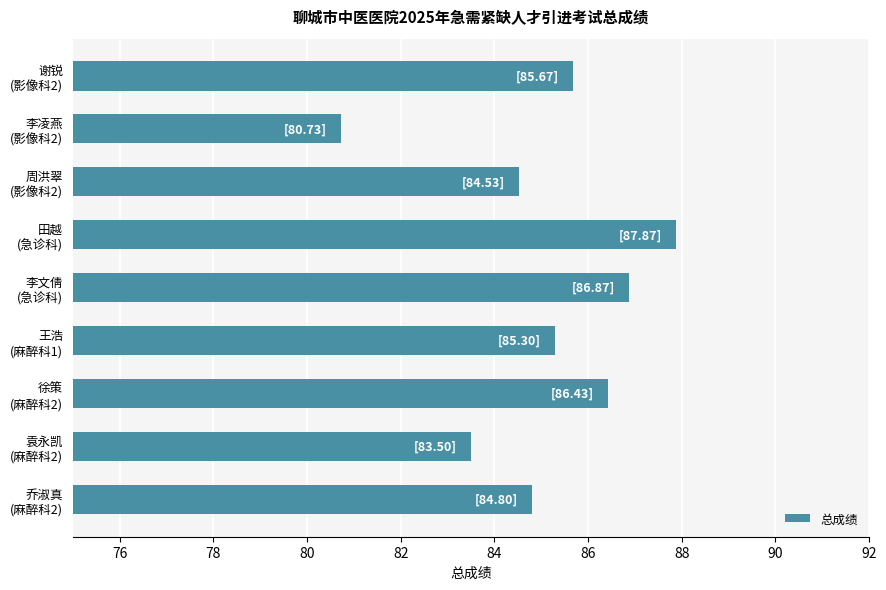

Reading top to bottom, list all the values displayed in this chart.

85.7	80.7	84.5	87.9	86.9	85.3	86.4	83.5	84.8